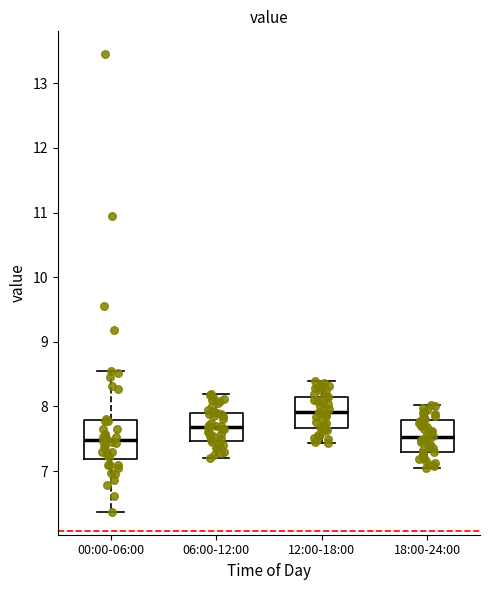

Which box has the highest median line?

12:00-18:00